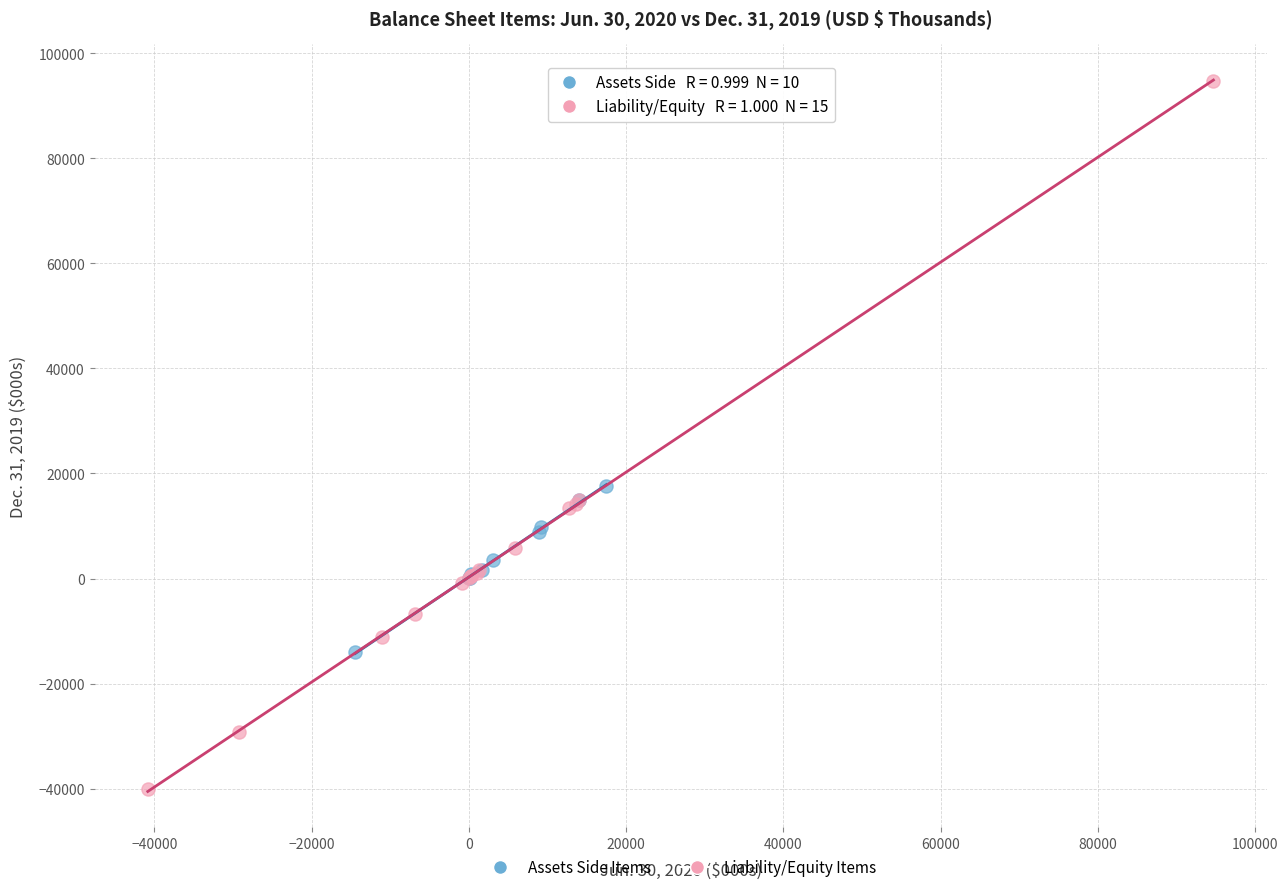

Which series reaches the maximum Y coordinate?

Liability/Equity Items